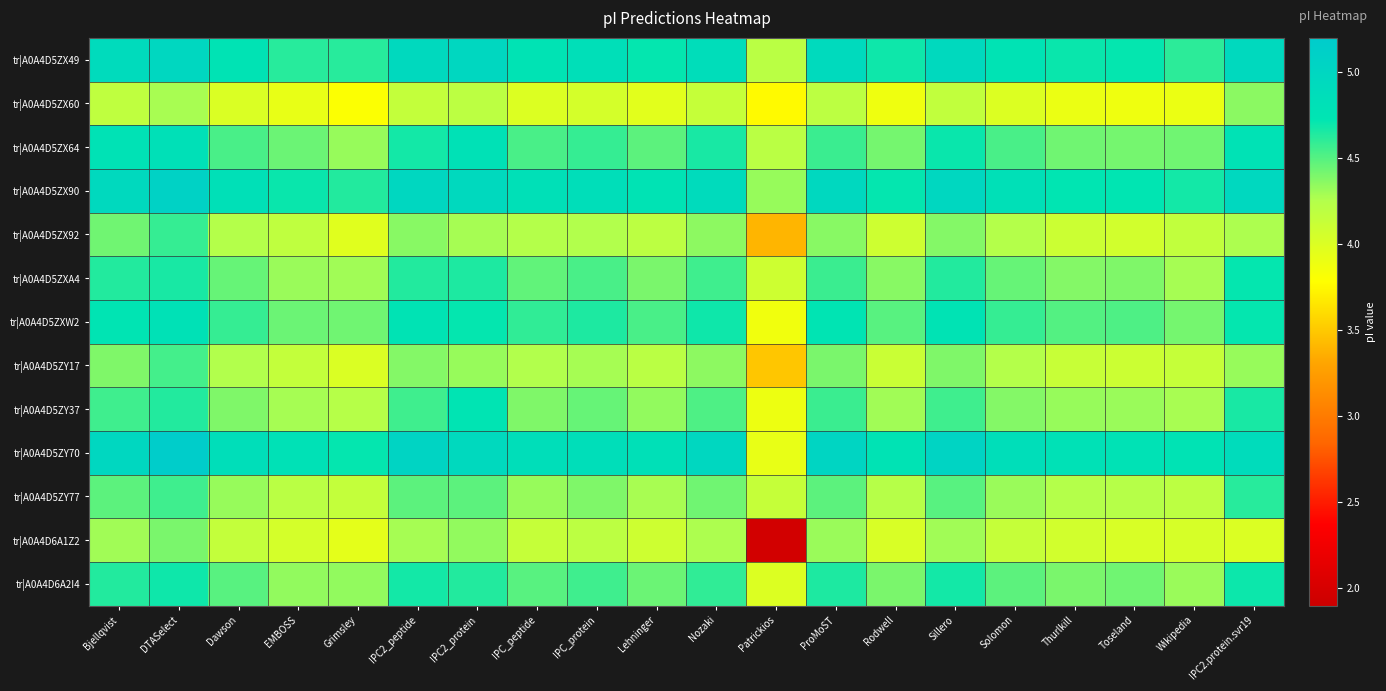

Count the number of categories in the chart.

20